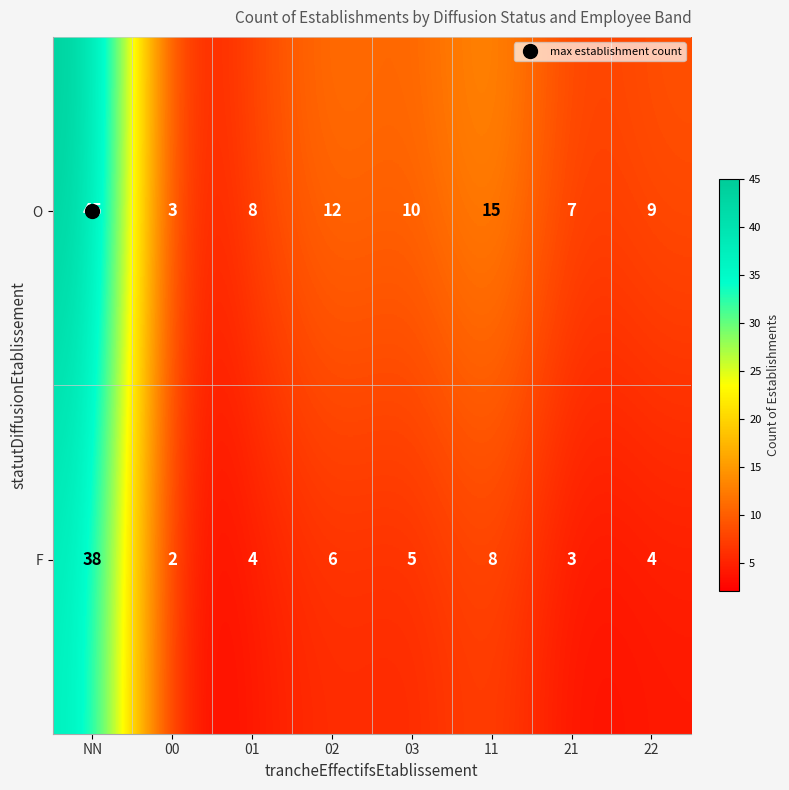

The O series shows 9 at 22. True or false?

True